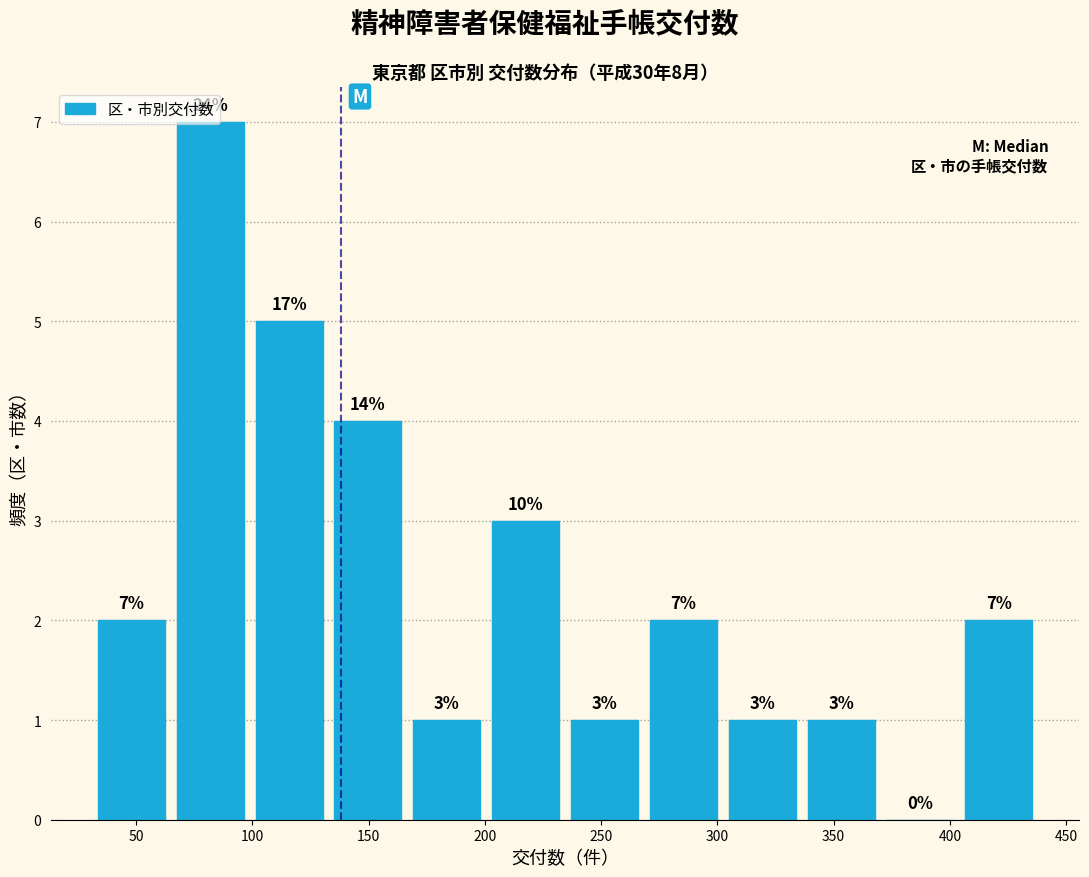

Over which range of the x-axis is the bar tallest?

65 to 100